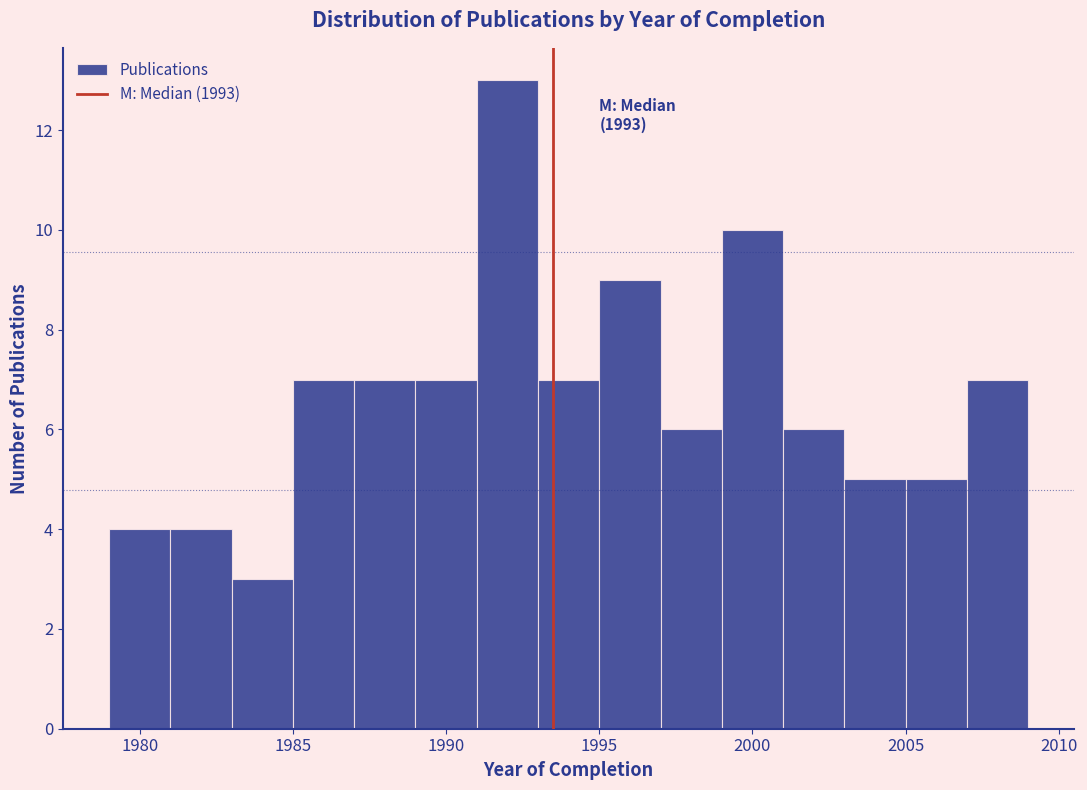

Which range on the x-axis has the tallest bar?

1991 to 1993